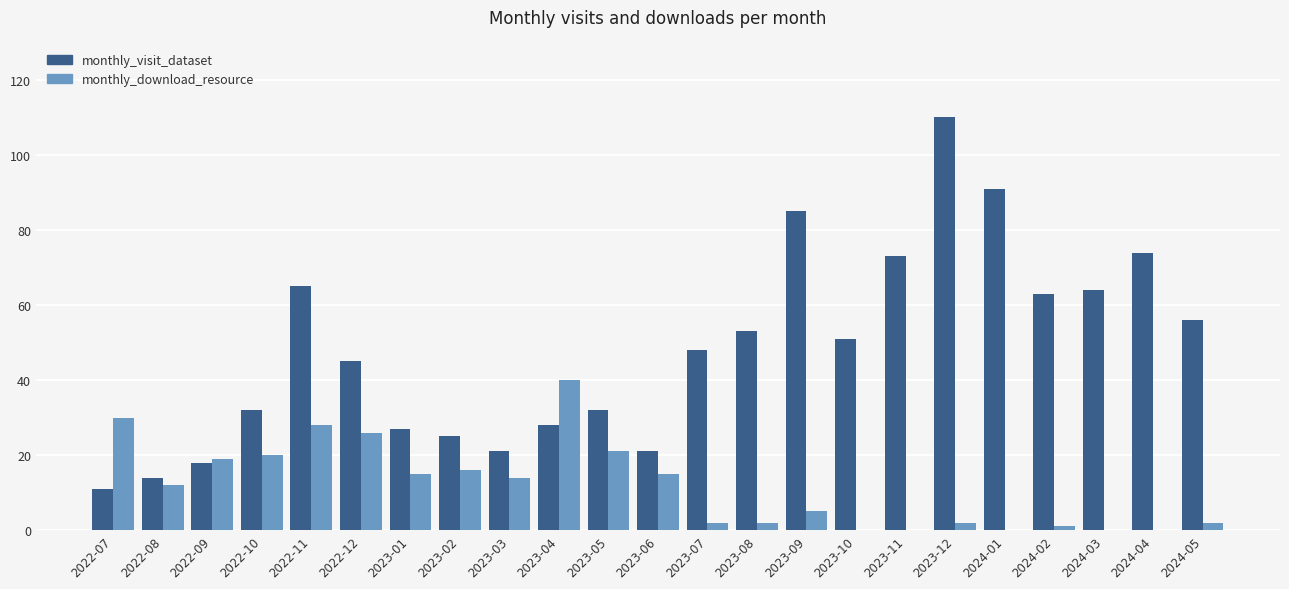

The value of monthly_visit_dataset at 2023-08 is 53. True or false?

True